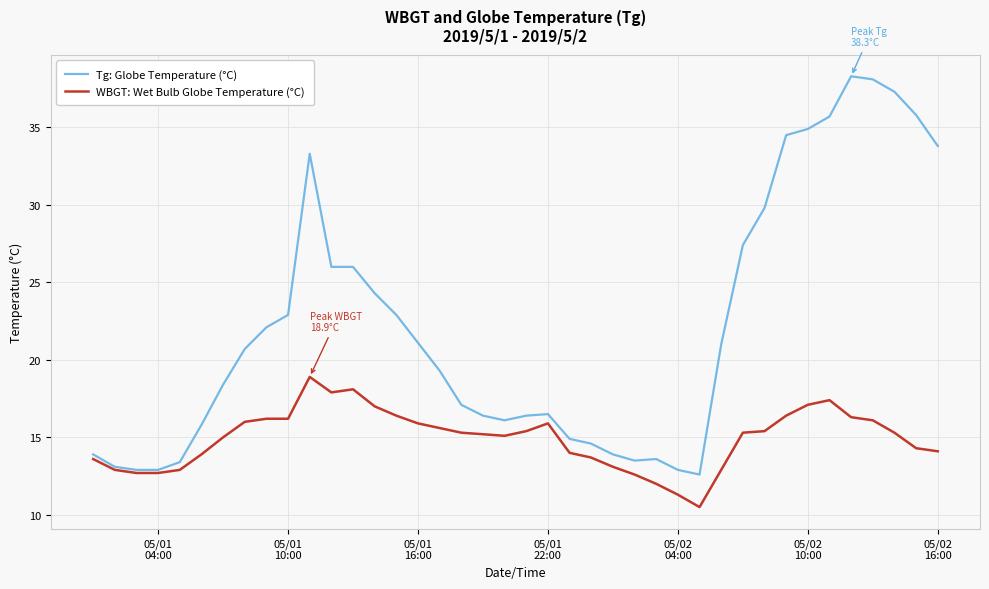

Does the chart have visible grid lines?

Yes